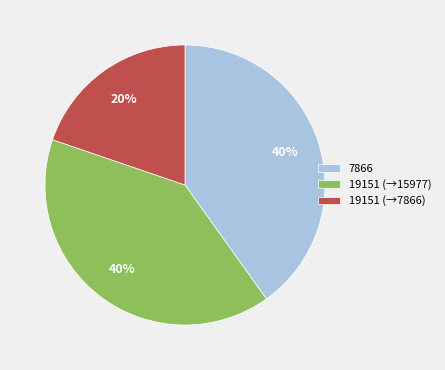

Between 19151 (→7866) and 19151 (→15977), which is larger?

19151 (→15977)